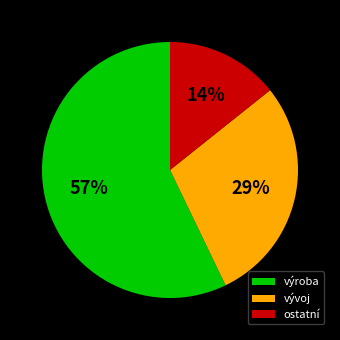

Combined, do ostatní and výroba account for over 50%?

Yes